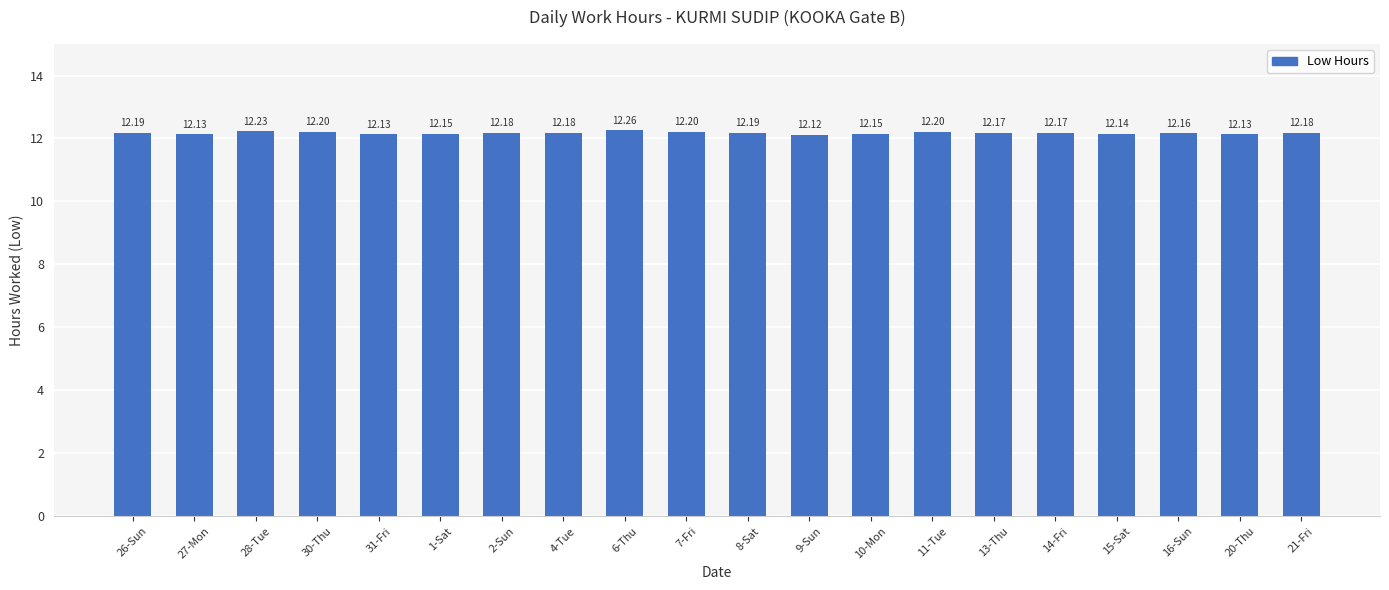

Reading right to left, extract all data points from this chart.

21-Fri=12.2	20-Thu=12.1	16-Sun=12.2	15-Sat=12.1	14-Fri=12.2	13-Thu=12.2	11-Tue=12.2	10-Mon=12.2	9-Sun=12.1	8-Sat=12.2	7-Fri=12.2	6-Thu=12.3	4-Tue=12.2	2-Sun=12.2	1-Sat=12.2	31-Fri=12.1	30-Thu=12.2	28-Tue=12.2	27-Mon=12.1	26-Sun=12.2